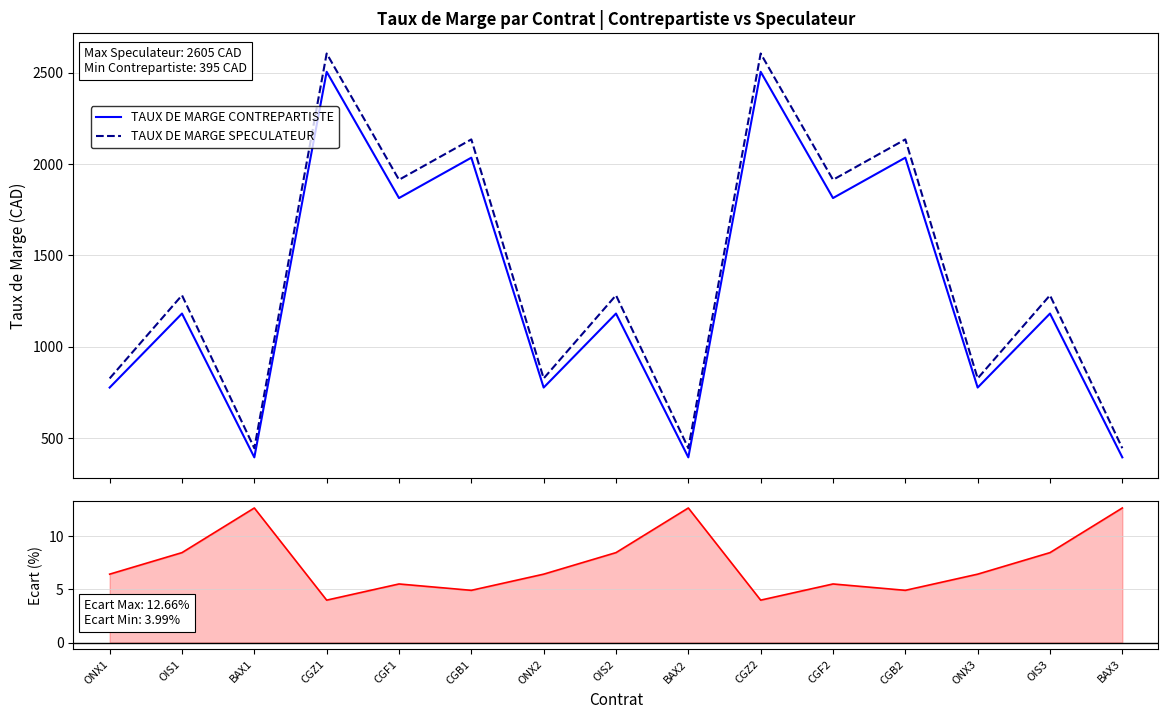

How many lines are shown in the chart?

3